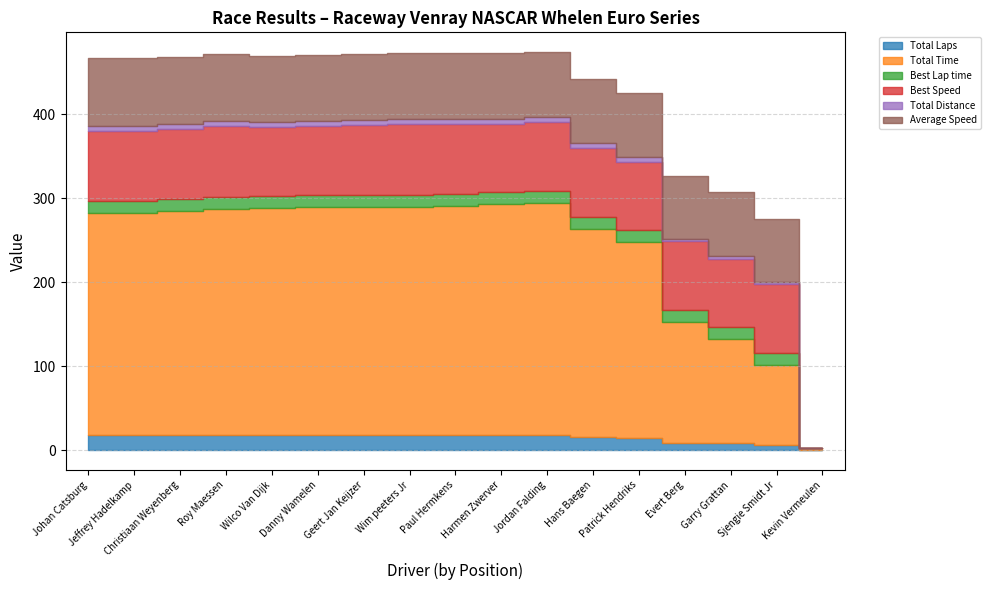

Is the value of Total Laps at Hans Baegen greater than the value of Total Time at Evert Berg?

No